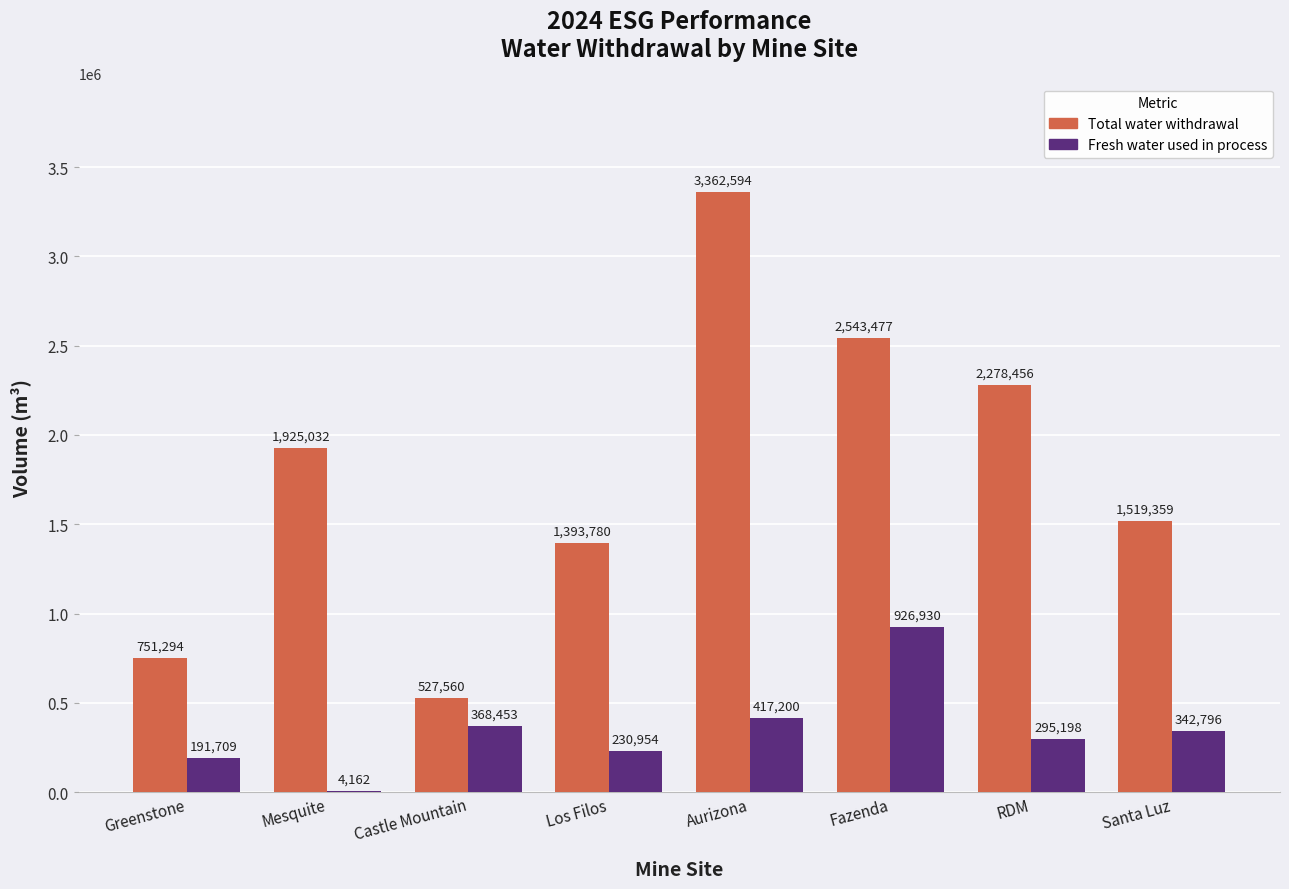

True or false: Fresh water used in process has a value of 359071.9 at Los Filos.

False